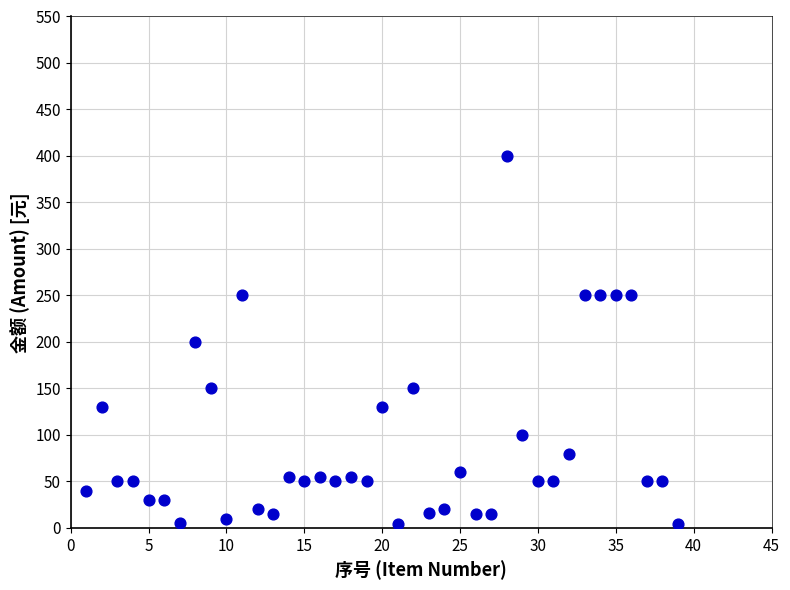

What is the range of Y values (max minus min)?

396